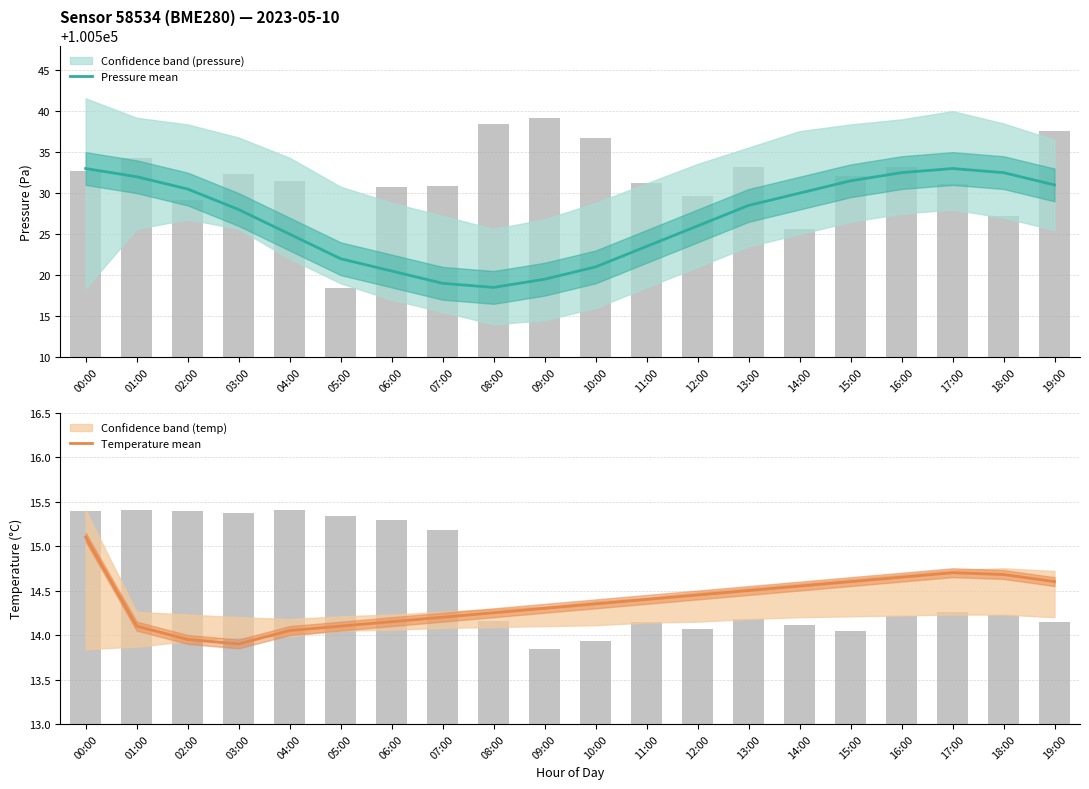

What is the highest value of the Temperature mean series?

15.1